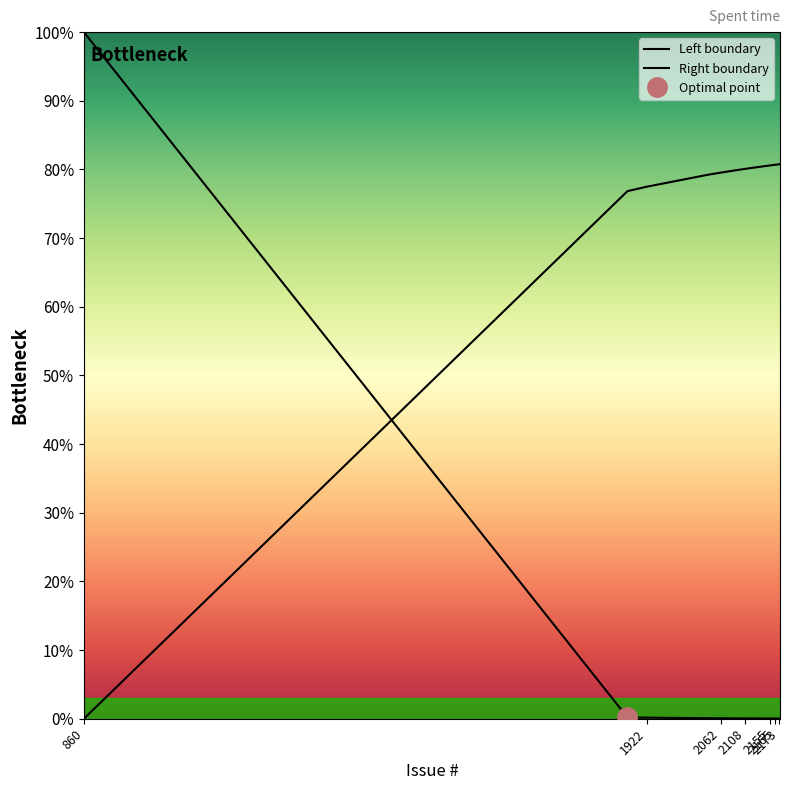

Where do Right boundary and Left boundary first cross each other?

860 and 1922